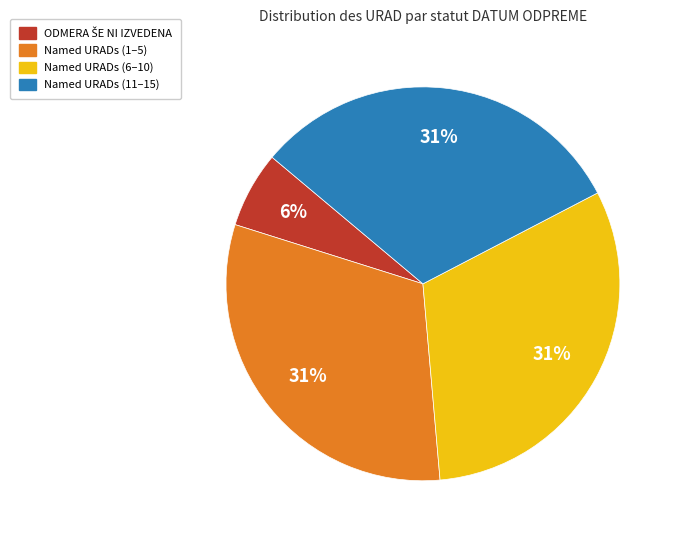

What percentage is the Named URADs (11–15) slice, to the nearest percent?

31%